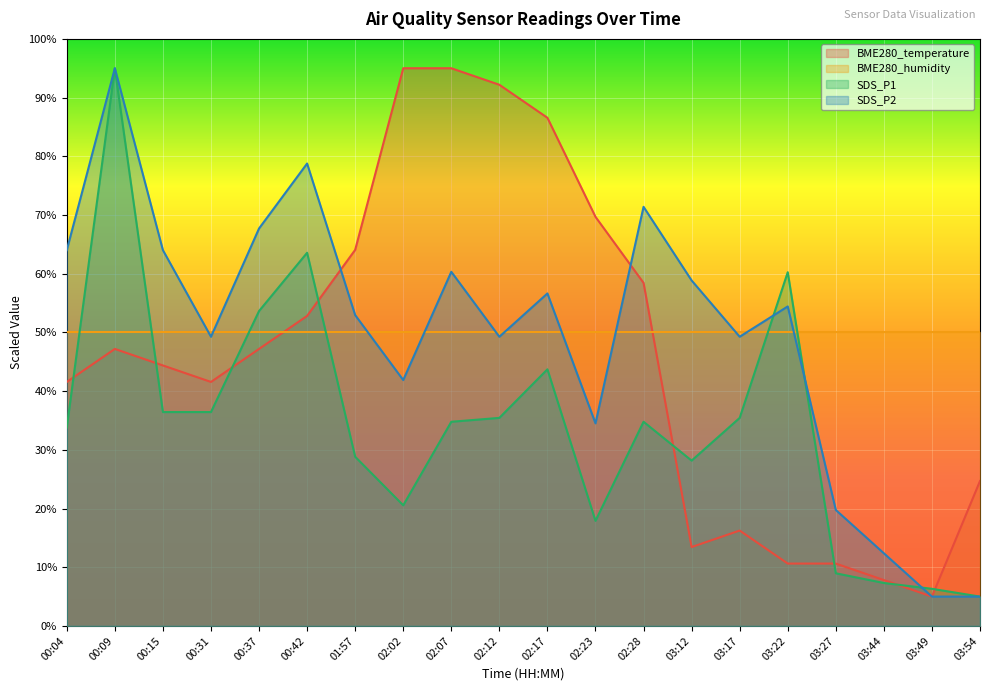

List the labels in order of SDS_P1 value, largest first.

00:09, 00:42, 03:22, 00:37, 02:17, 00:15, 00:31, 02:12, 03:17, 02:07, 02:28, 00:04, 01:57, 03:12, 02:02, 02:23, 03:27, 03:44, 03:49, 03:54